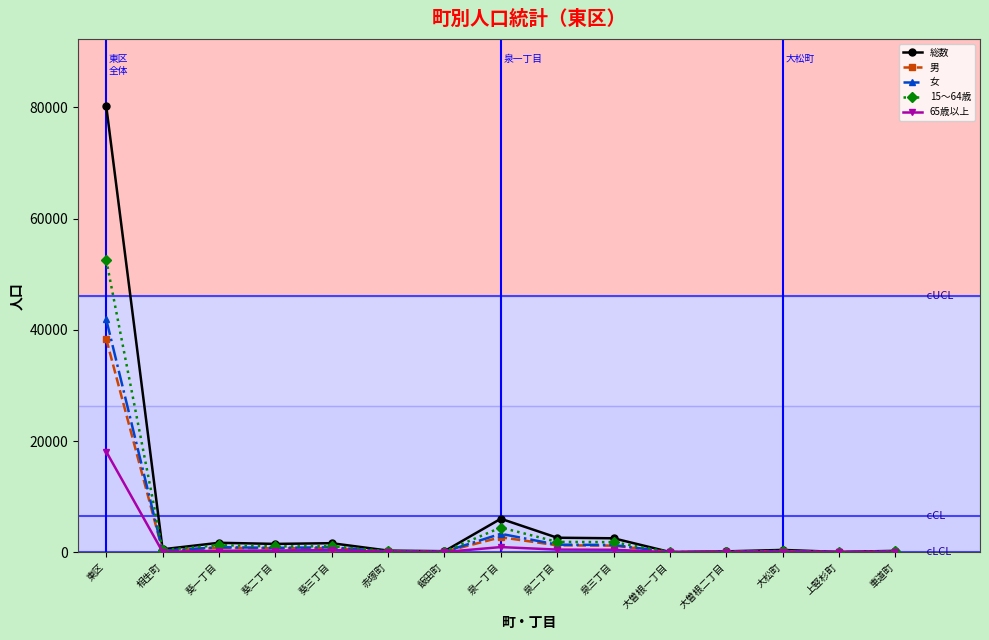

At which label is 15〜64歳 closest to 26285?

泉一丁目